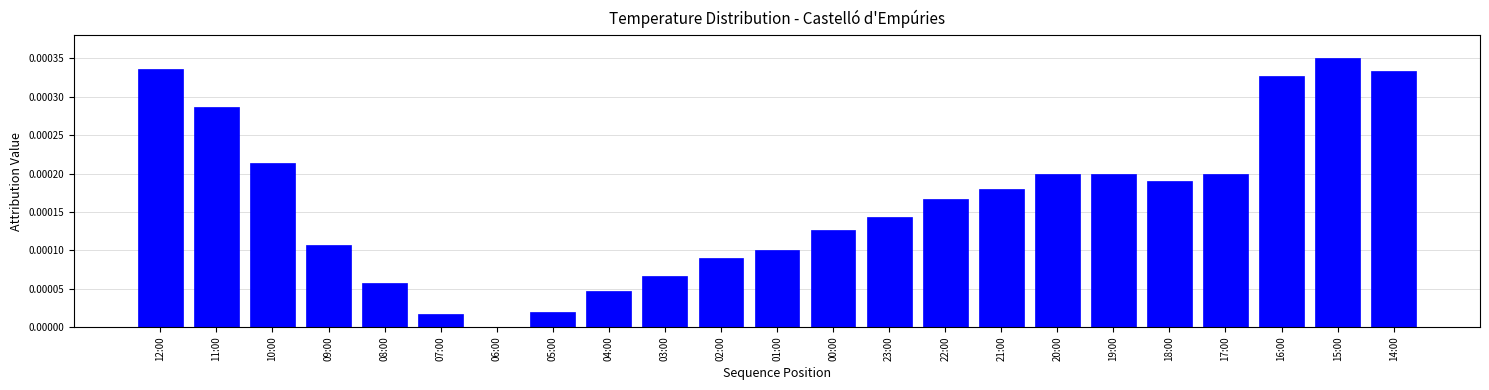

Which label corresponds to the largest value in the chart?

15:00